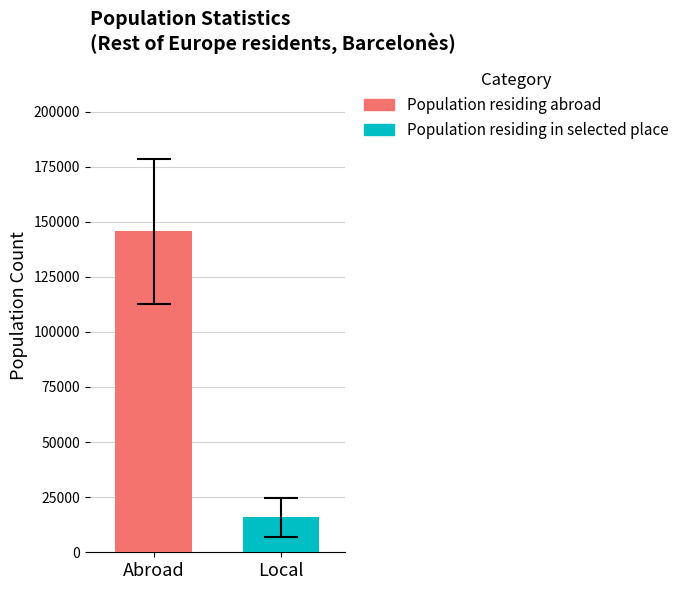

What are all the series names shown in the legend?

Population residing abroad, Population residing in selected place